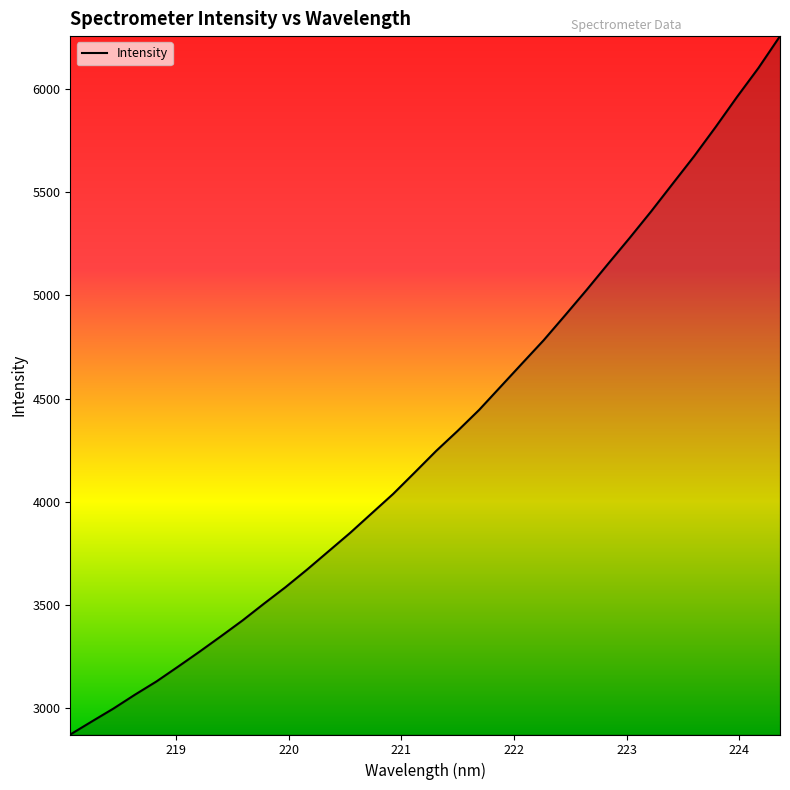

Count the number of categories in the chart.

34